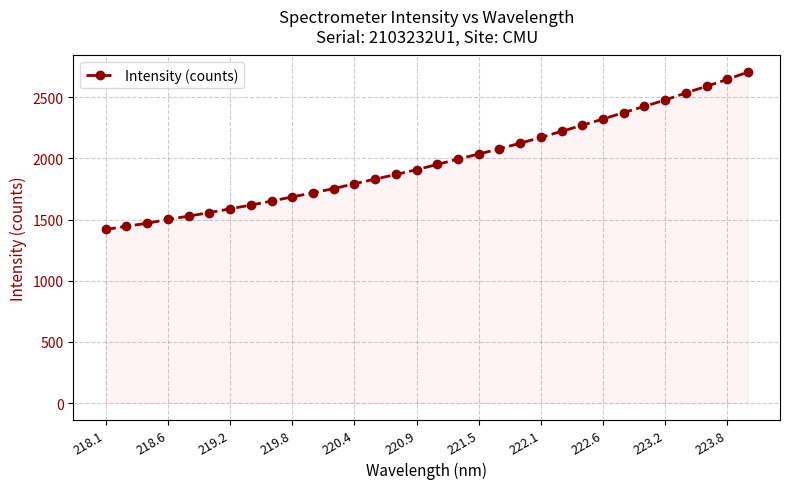

What is the maximum value shown in the chart?

2706.8